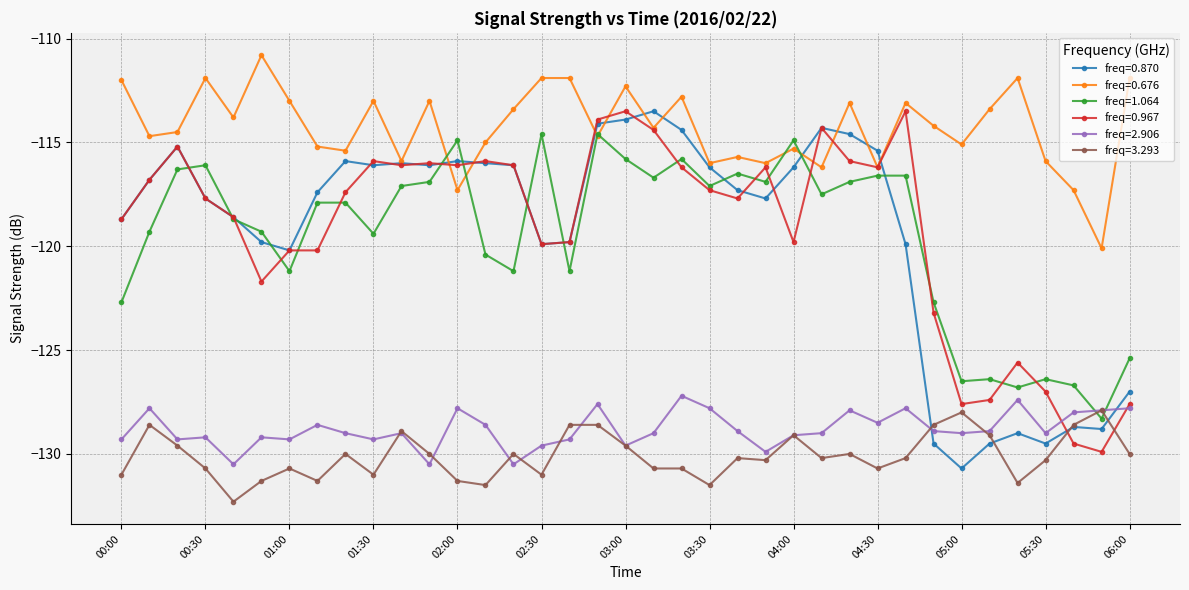

True or false: freq=1.064 has more than 1 interior local peaks.

True